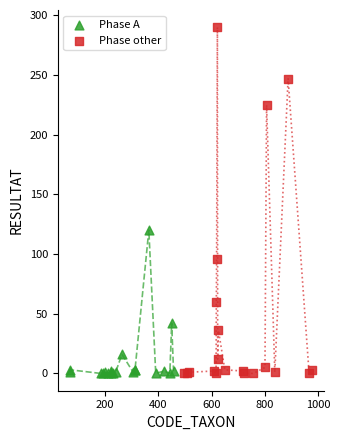

Which series reaches the maximum Y coordinate?

Phase other